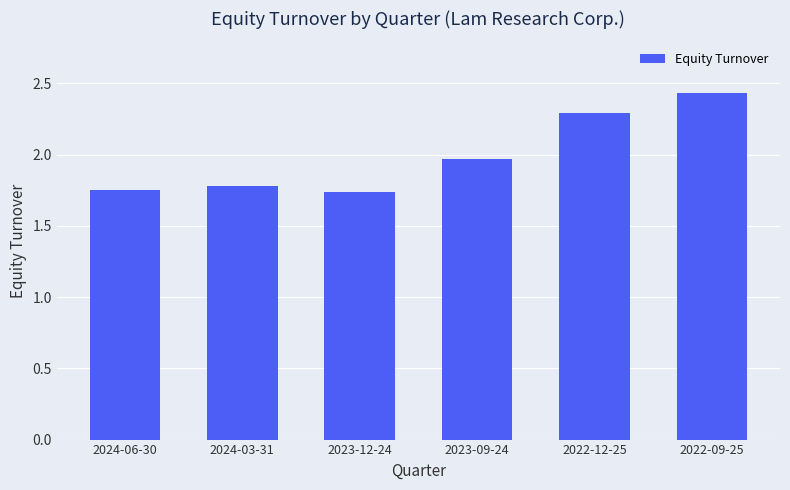

How many data points does each series have?

6